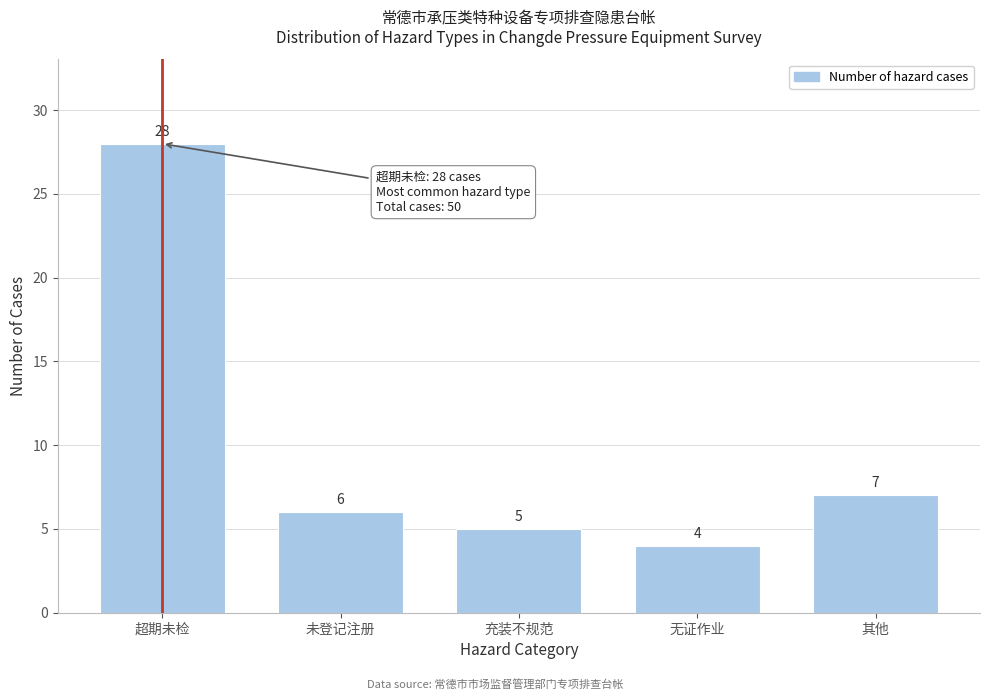

Reading left to right, extract all data points from this chart.

28	6	5	4	7